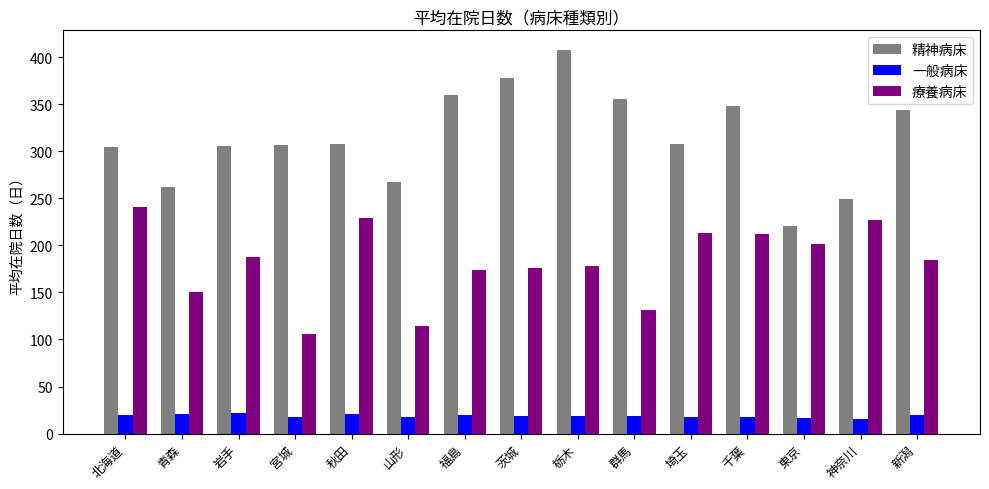

What is the smallest value displayed?

15.8